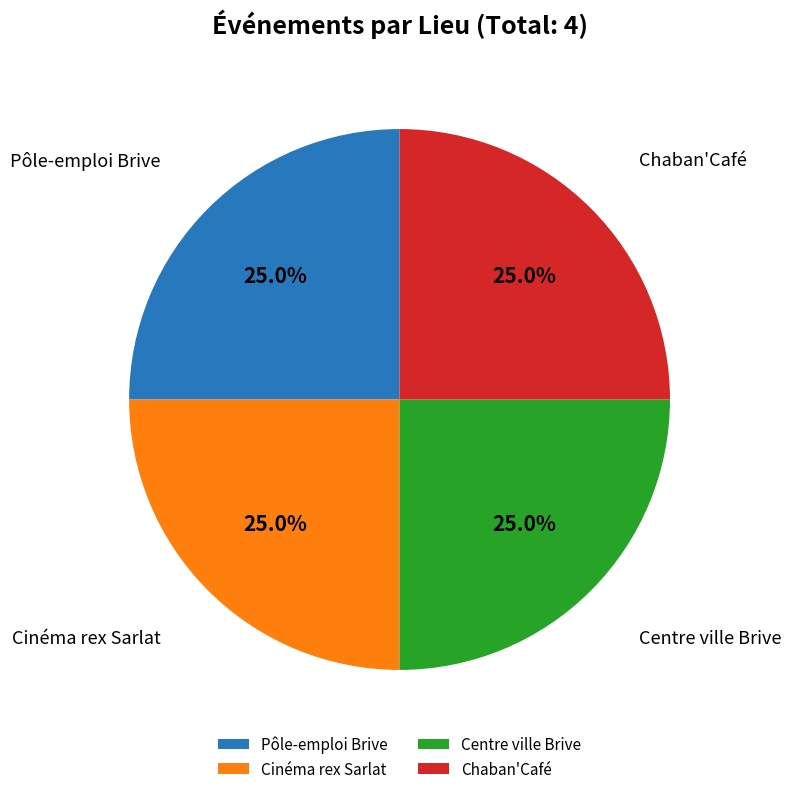

How much of the chart is everything except Pôle-emploi Brive?

75.0%